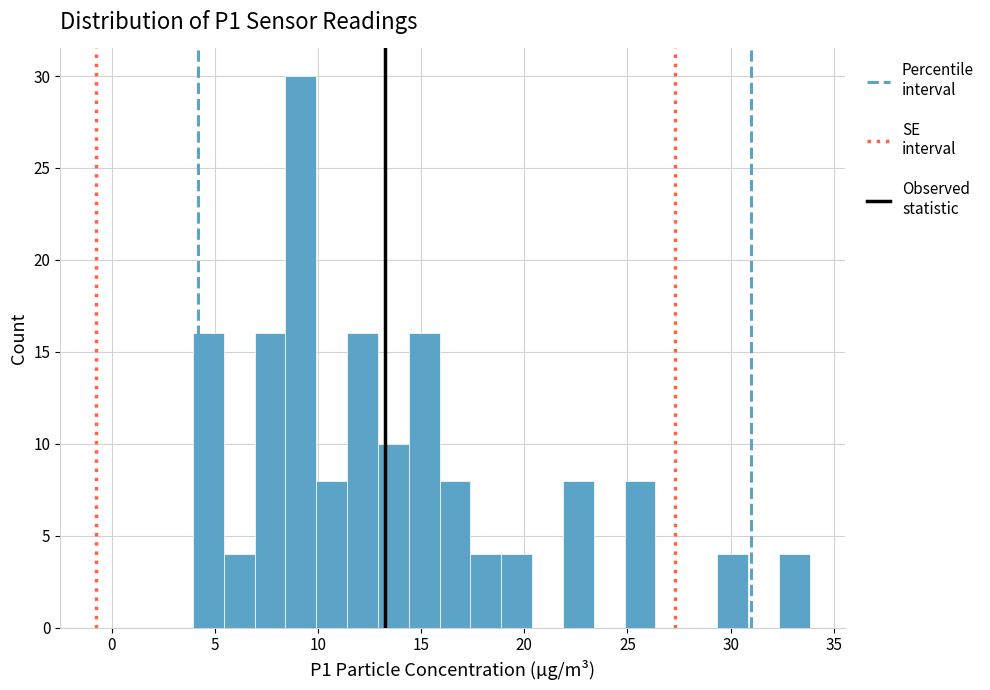

Read against the x-axis, roughly where is the centre of the tallest bar?

9.0